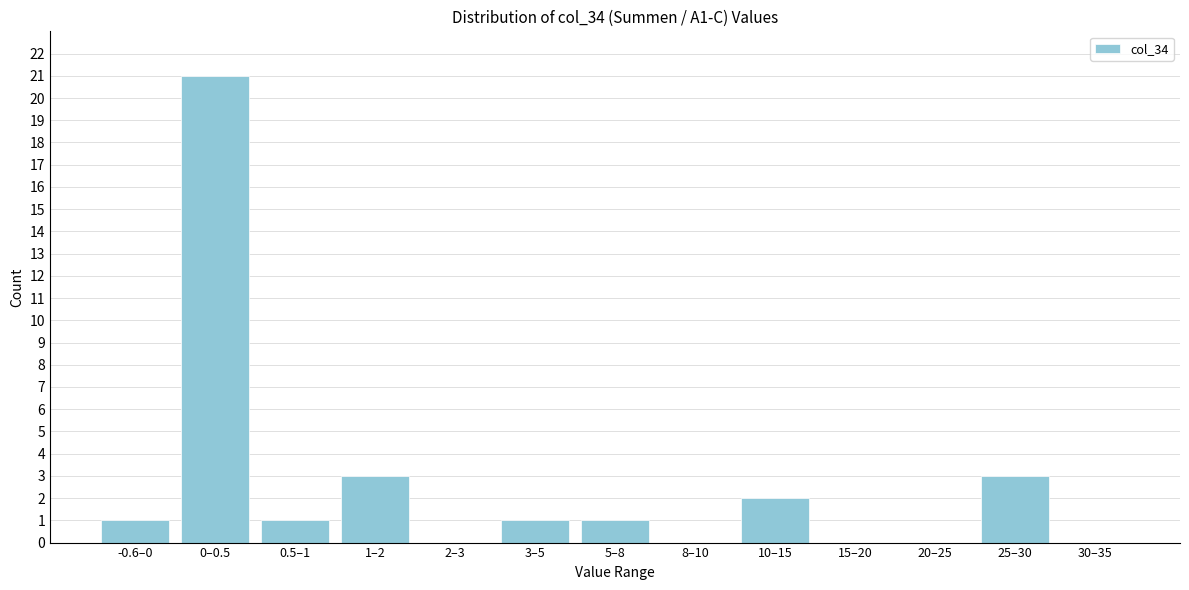

Reading left to right, transcribe all the data shown in this chart.

-0.6–0=1	0–0.5=21	0.5–1=1	1–2=3	2–3=0	3–5=1	5–8=1	8–10=0	10–15=2	15–20=0	20–25=0	25–30=3	30–35=0